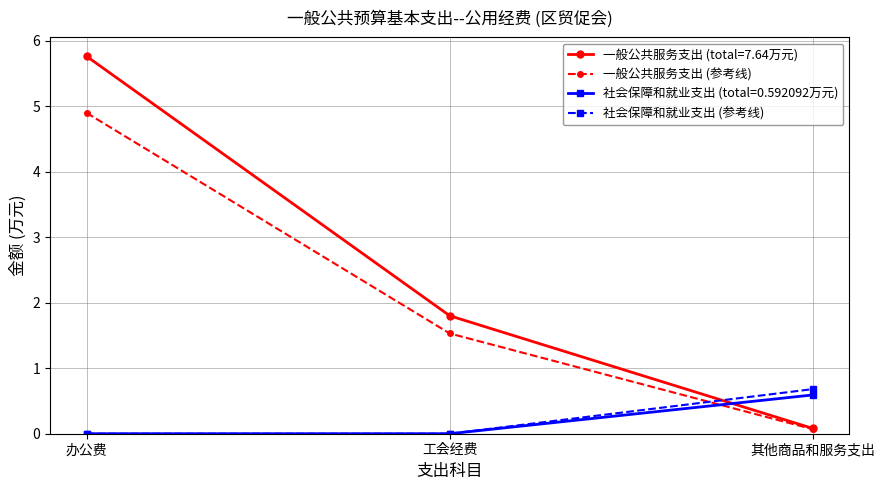

What are all the series names shown in the legend?

一般公共服务支出 (total=7.64万元), 一般公共服务支出 (参考线), 社会保障和就业支出 (total=0.592092万元), 社会保障和就业支出 (参考线)